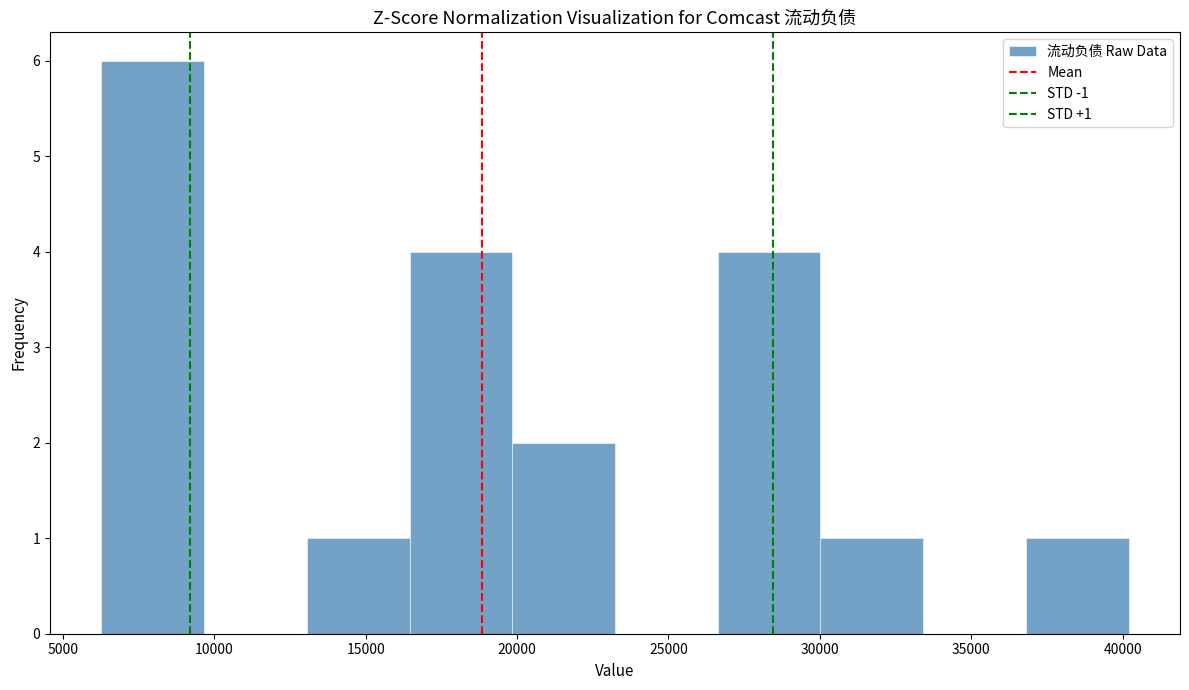

Which range on the x-axis has the tallest bar?

6500 to 9500